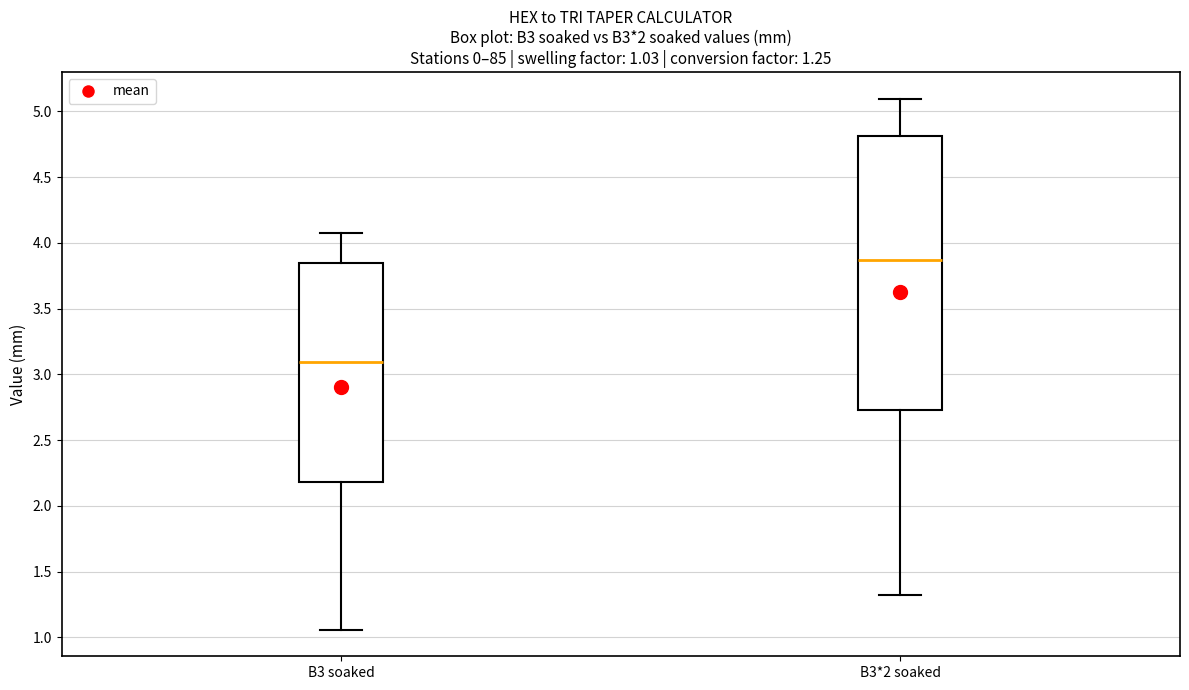

Which box has the highest median line?

B3*2 soaked